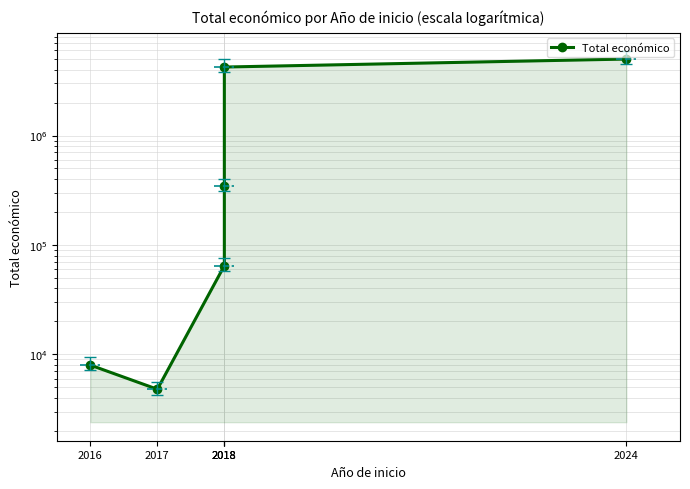

At which category does the data reach its first local valley?

2017